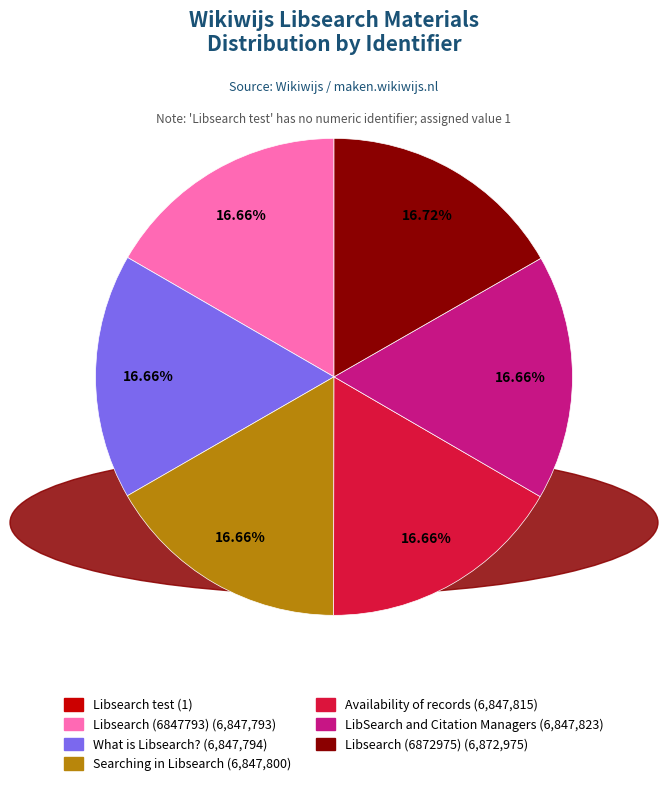

Is What is Libsearch? the majority of the pie?

No